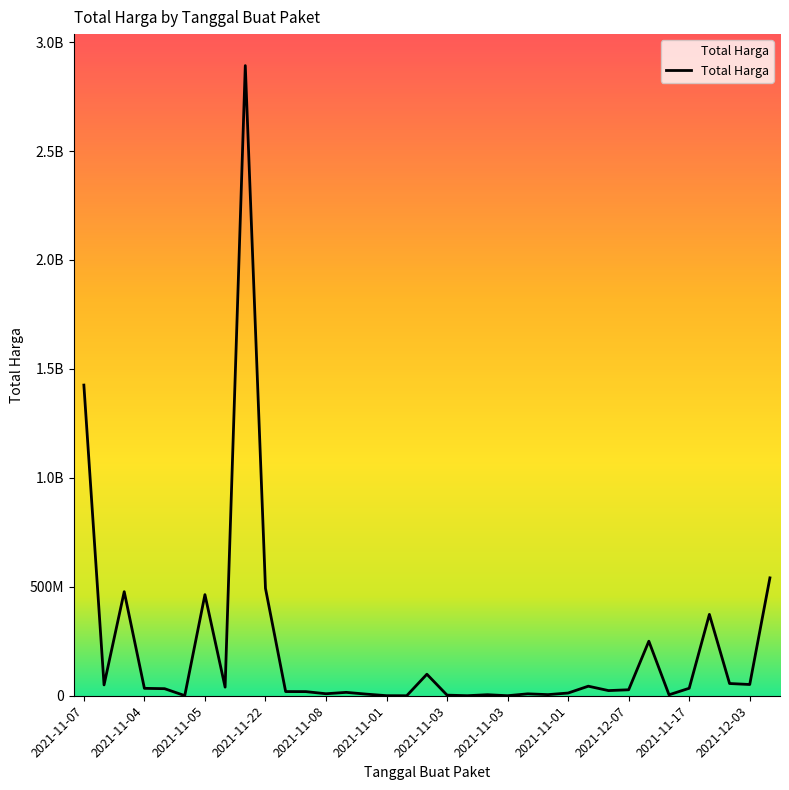

Is this an area chart (filled region under the line)?

Yes